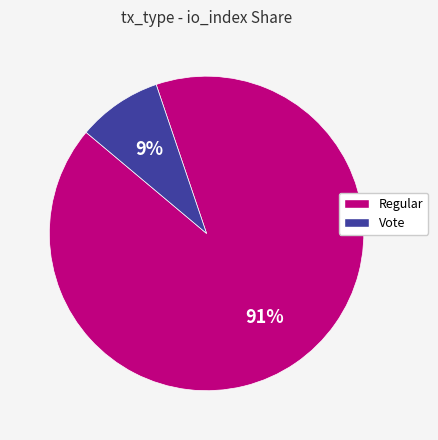

To the nearest percent, what is the combined percentage of Vote and Regular?

100%